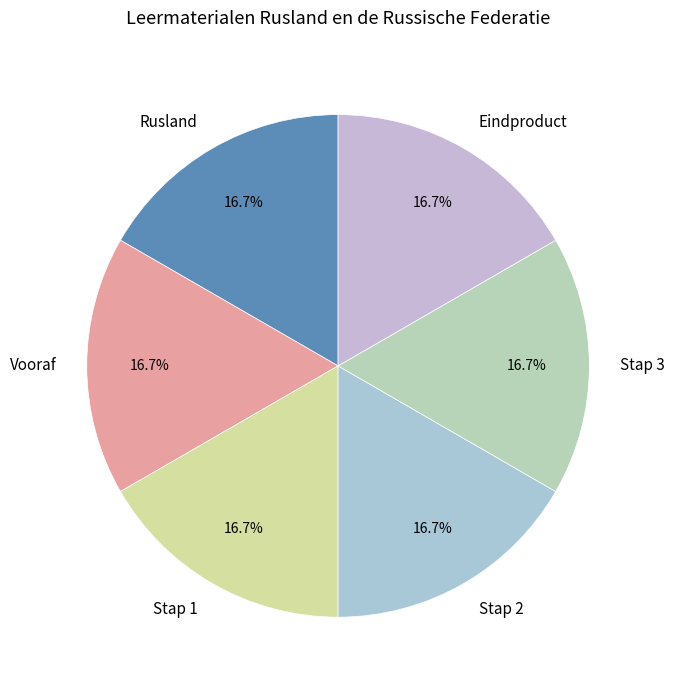

How many segments does this pie chart have?

6